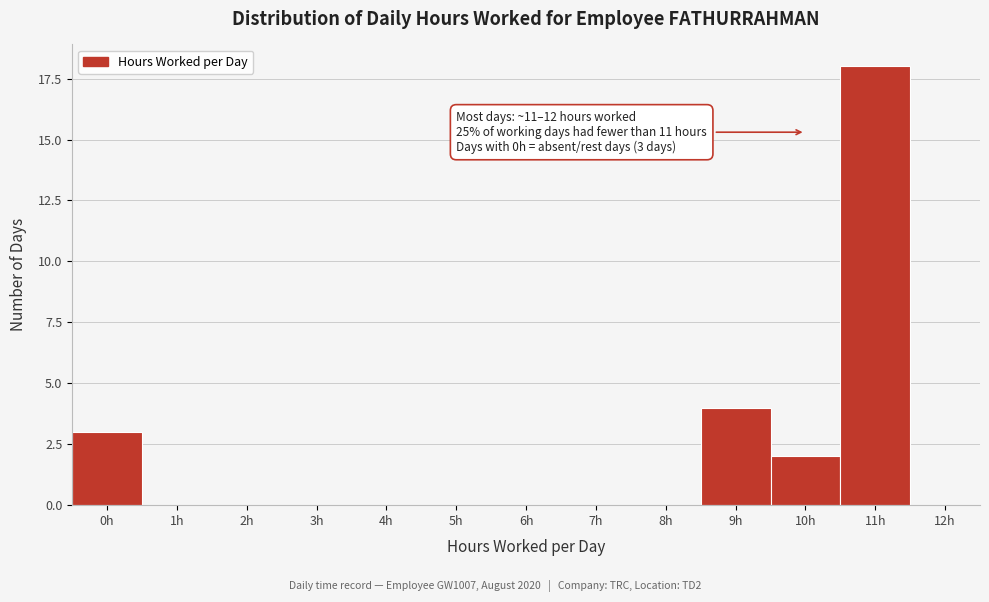

Reading right to left, what are all the values shown in this chart?

12h=0	11h=18	10h=2	9h=4	8h=0	7h=0	6h=0	5h=0	4h=0	3h=0	2h=0	1h=0	0h=3